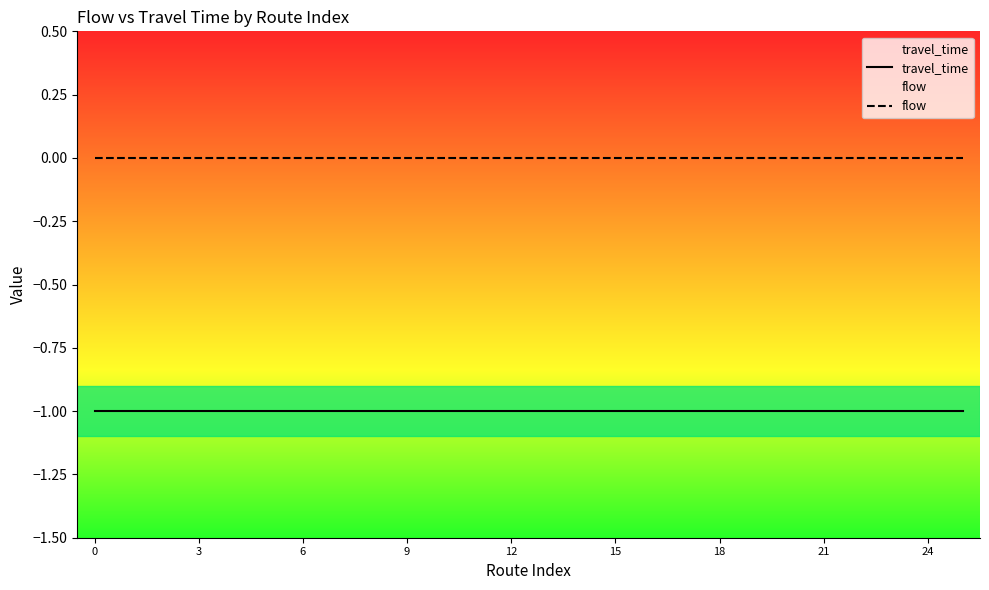

Reading left to right, what are all the values shown in this chart?

travel_time: -1	-1	-1	-1	-1	-1	-1	-1	-1	-1	-1	-1	-1	-1	-1	-1	-1	-1	-1	-1	-1	-1	-1	-1	-1	-1
flow: 0	0	0	0	0	0	0	0	0	0	0	0	0	0	0	0	0	0	0	0	0	0	0	0	0	0